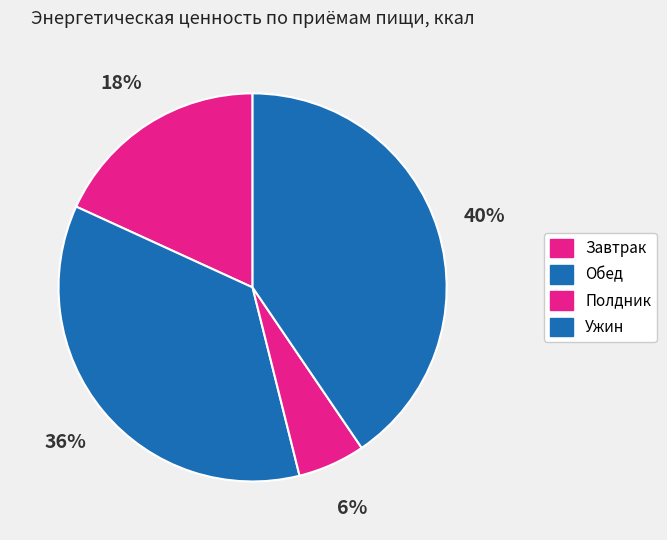

How many slices are in this pie chart?

4